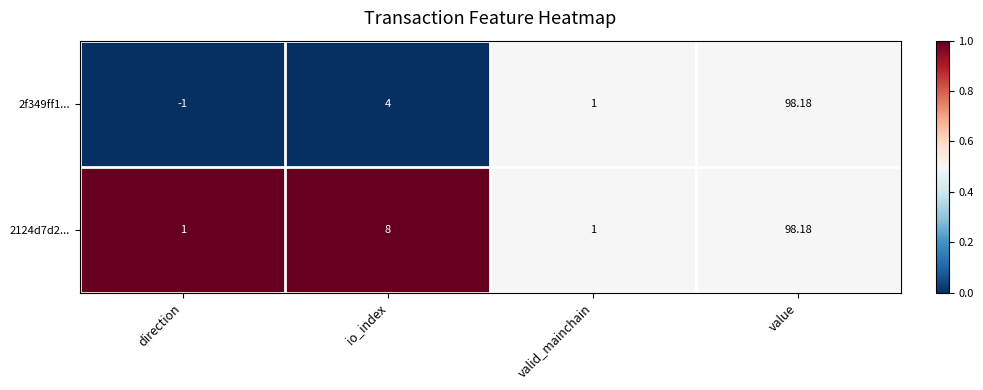

What is the maximum value shown in the chart?

98.2